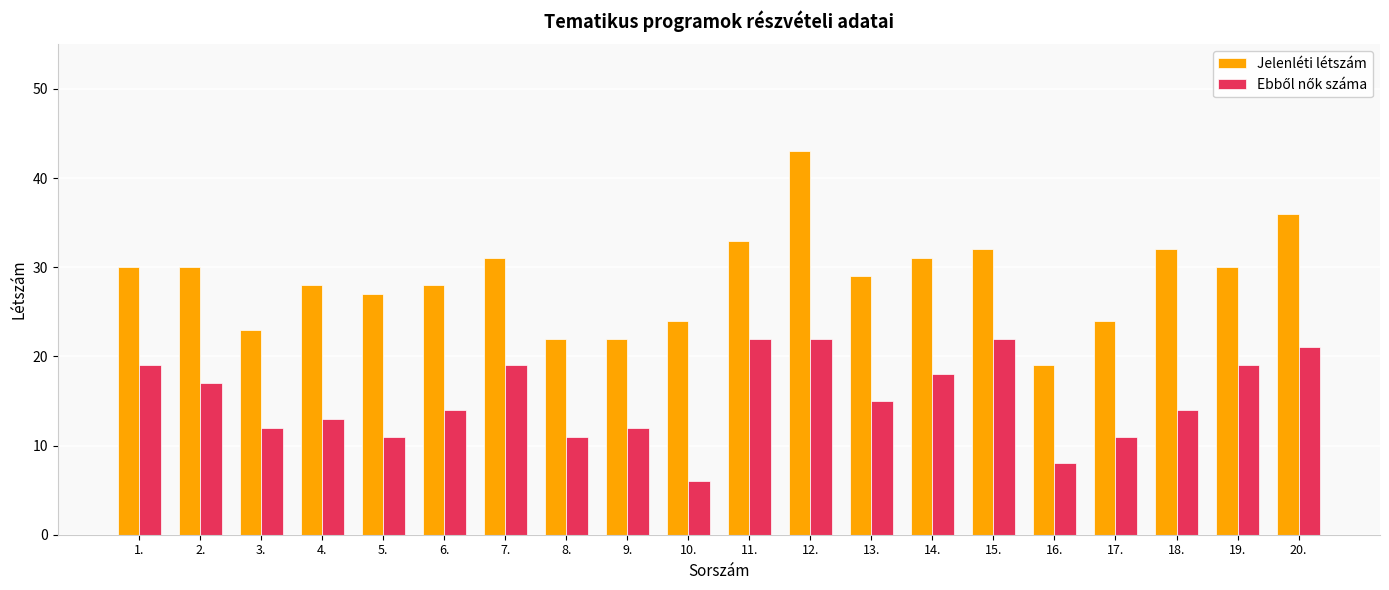

What is the total value across all series at 8.?

33